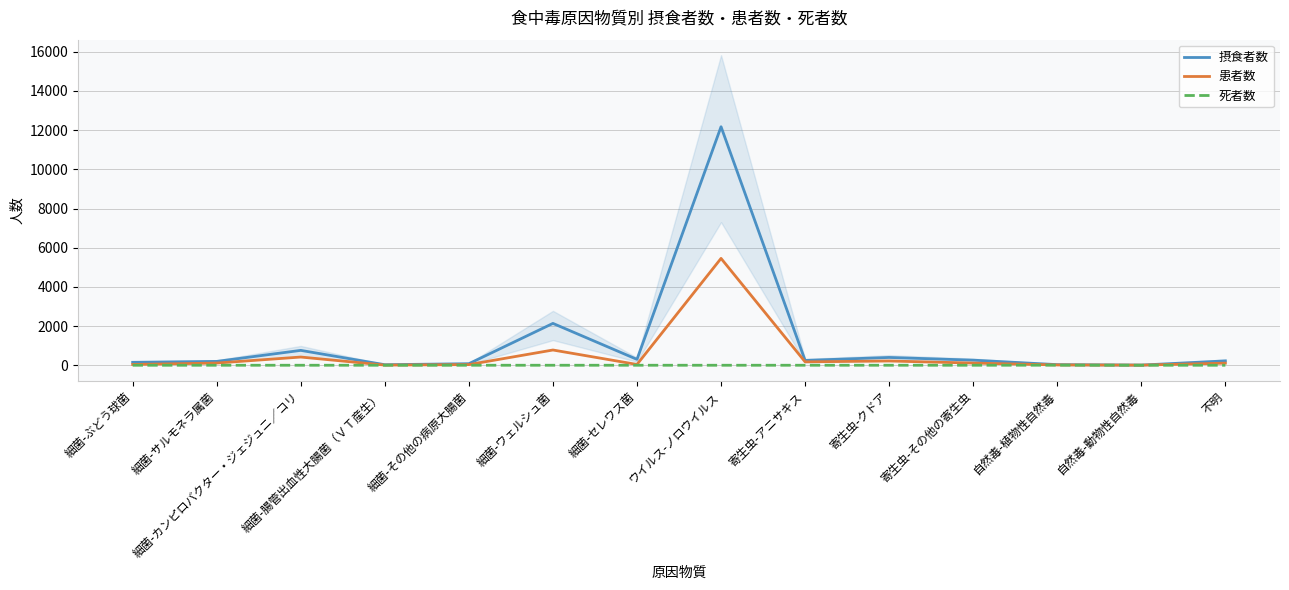

What position from the right is 細菌-カンピロバクター・ジェジュニ／コリ?

12